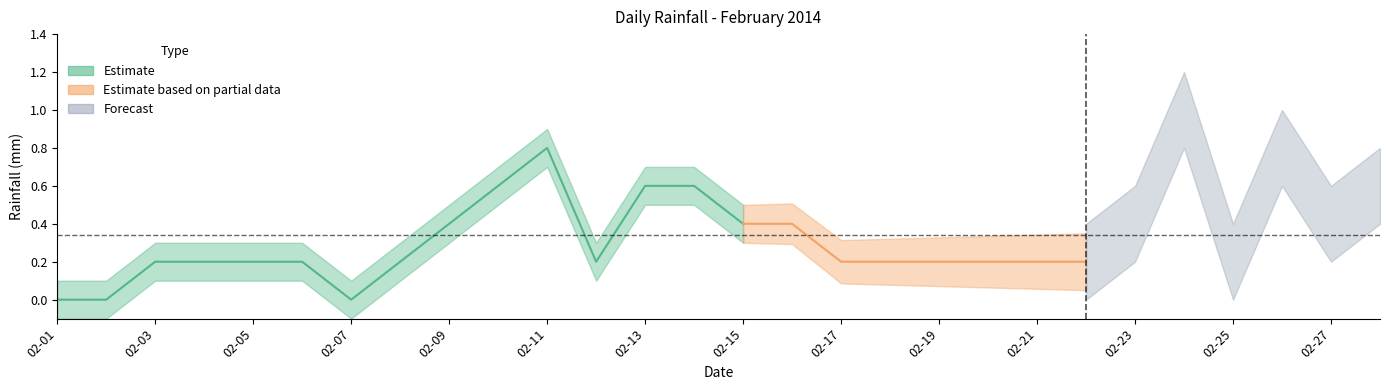

True or false: there are more than 1 points higher than both neighbors.

True